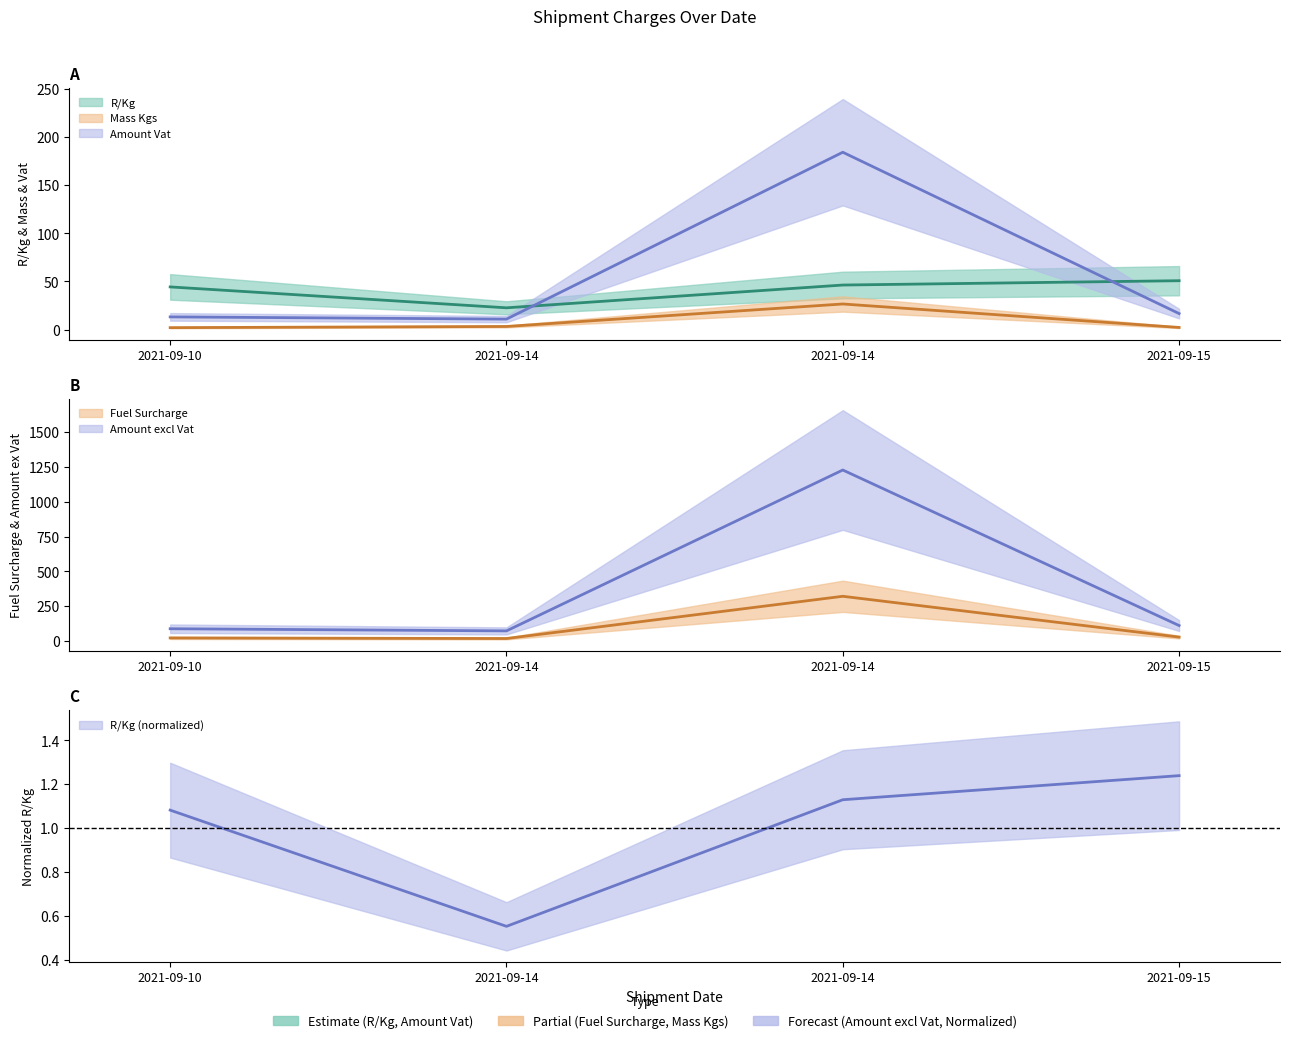

True or false: Amount Vat and Mass Kgs intersect in this chart.

False